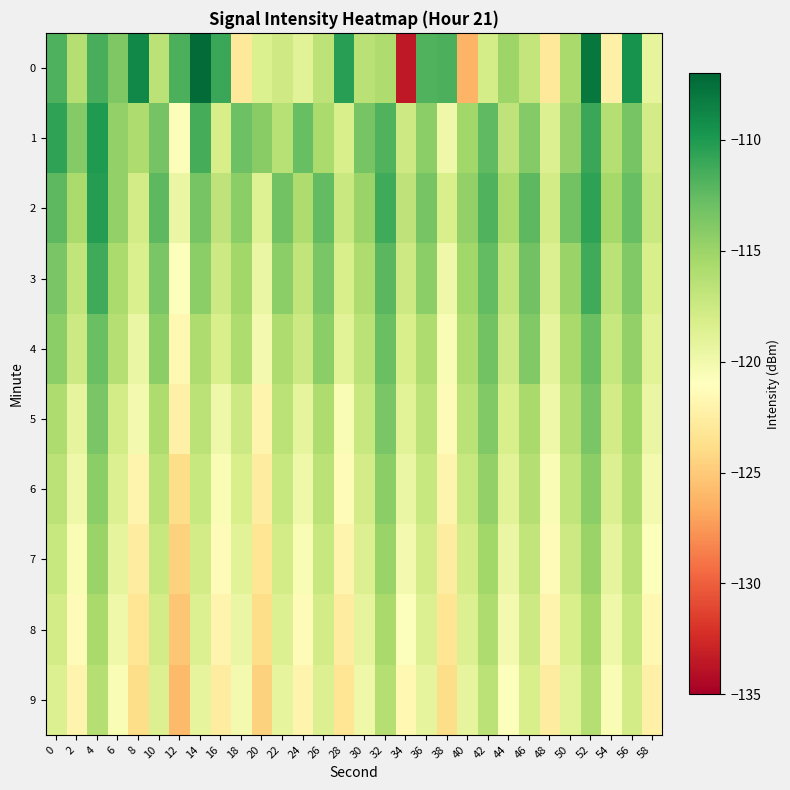

At which category is the sum across all series the highest?

52